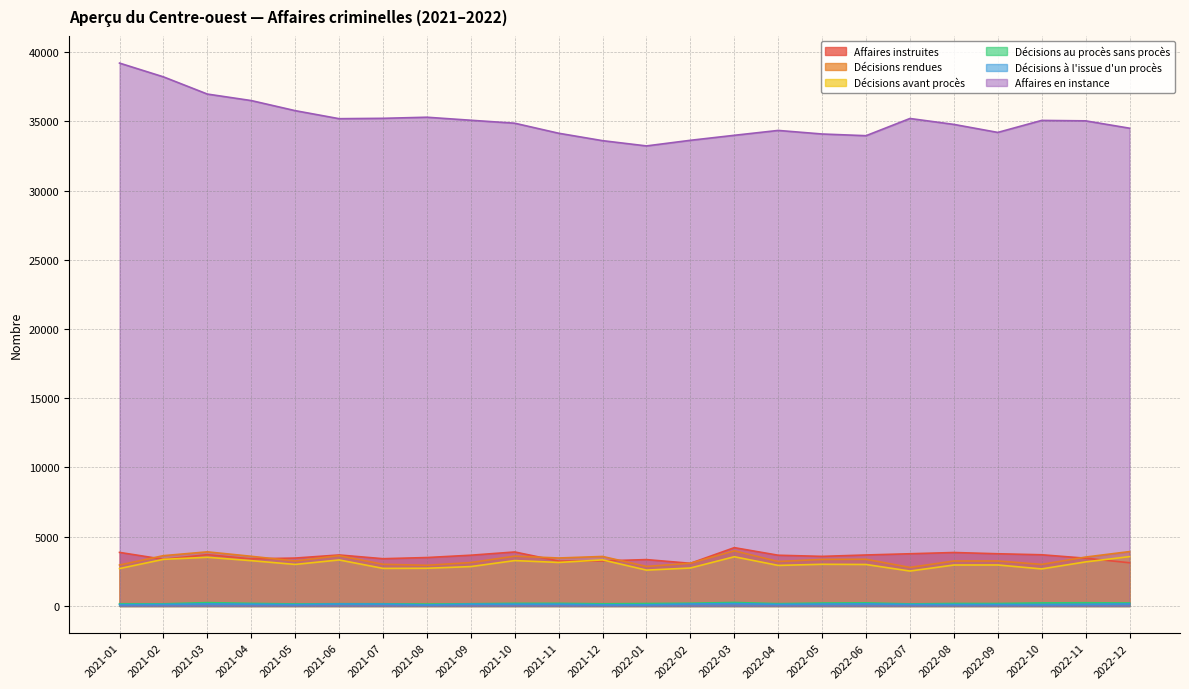

Which series has the largest total across all categories?

Affaires en instance